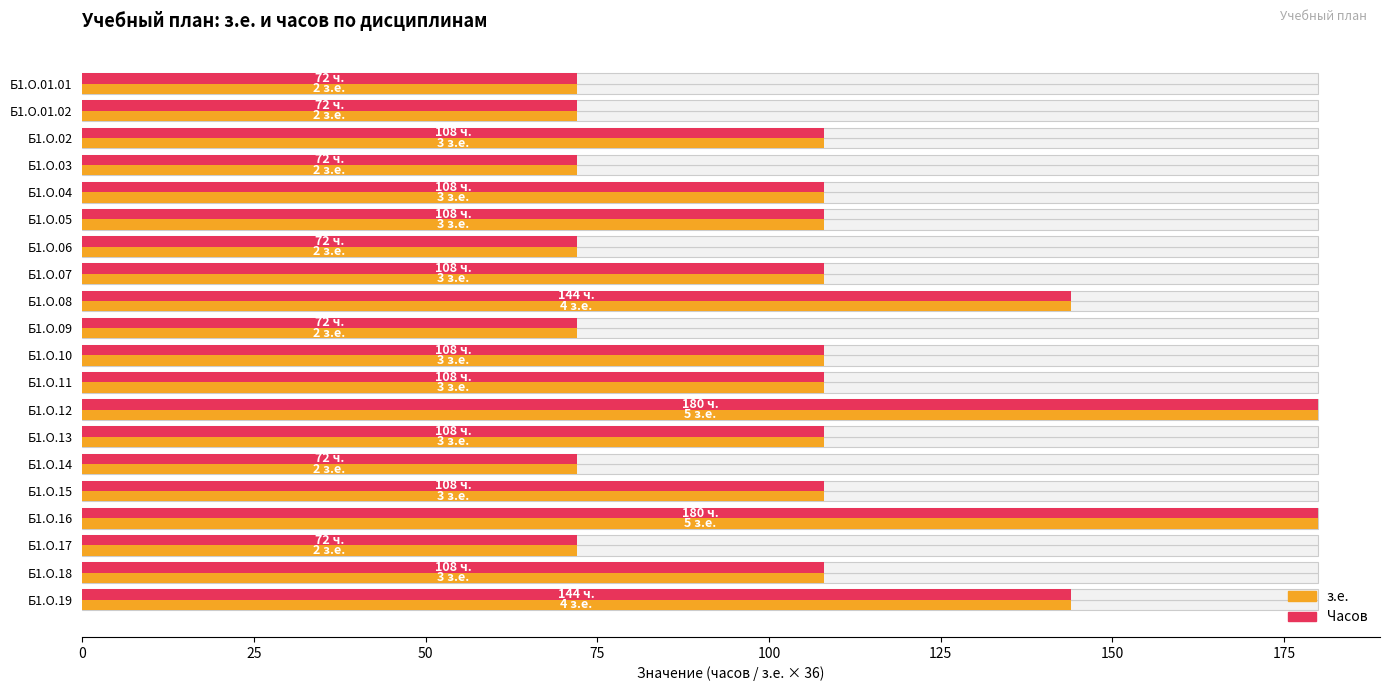

List the series in order of their peak value, highest first.

з.е., Часов